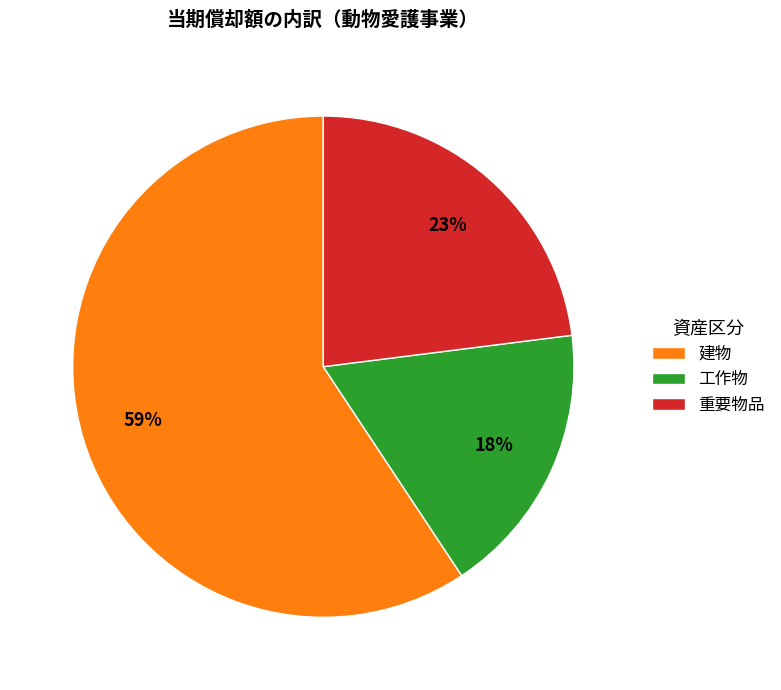

Which slice represents more than half of the pie?

建物